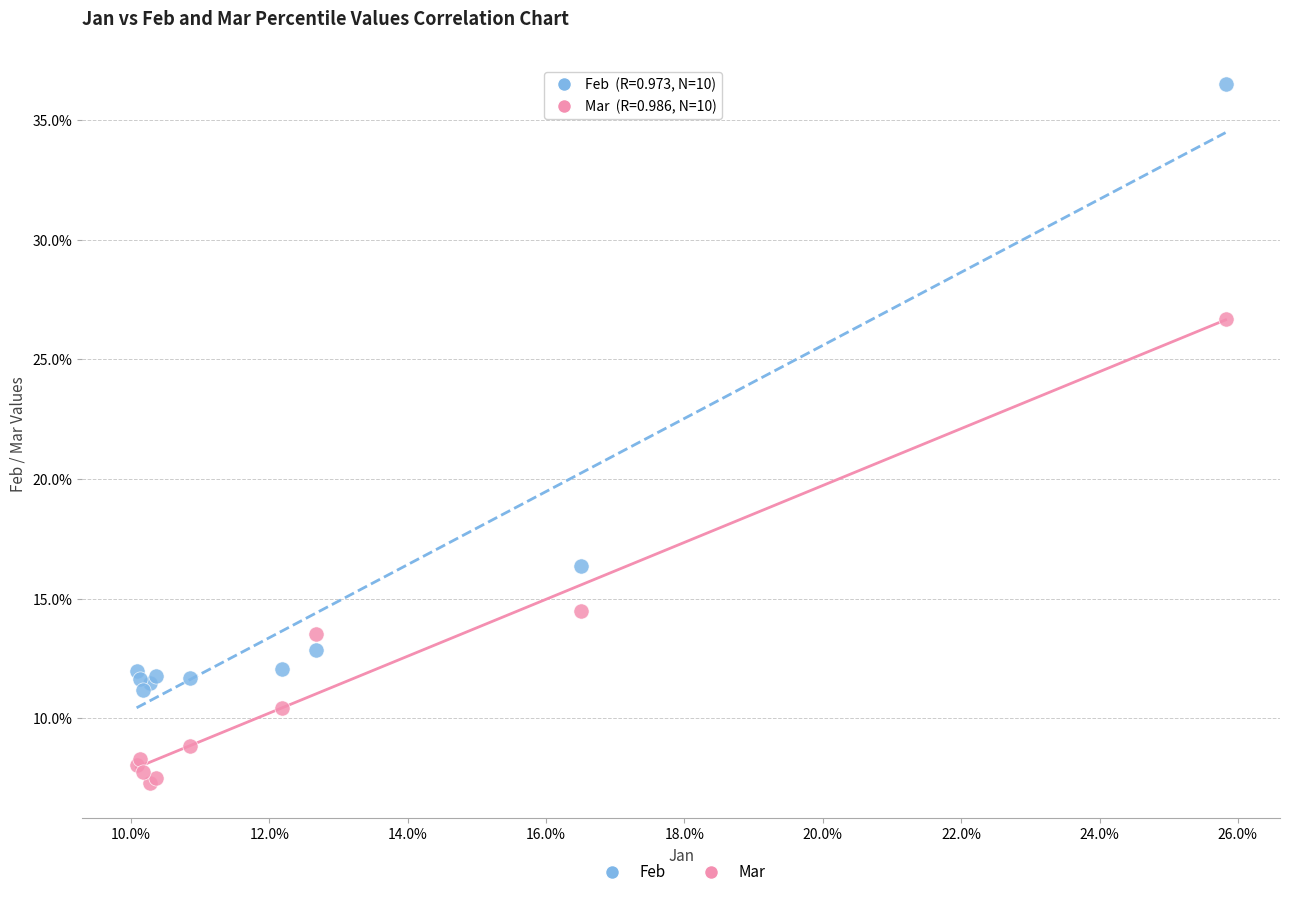

Which series contains the lowest Y value?

Mar